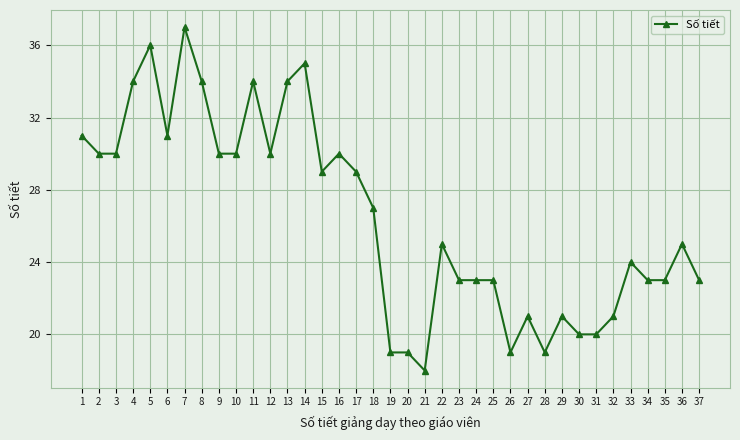

What is the difference between the maximum and minimum values?

19